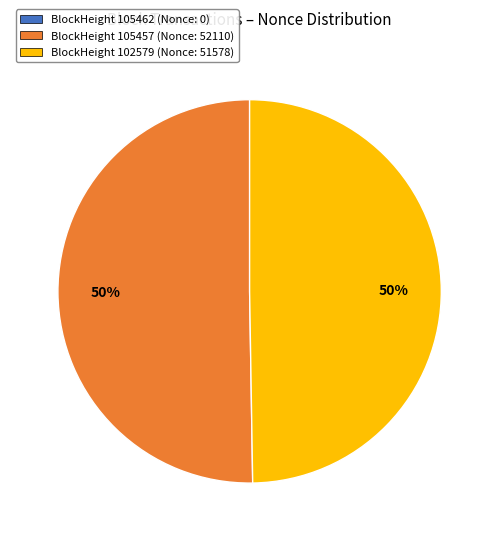

To the nearest percent, what is the average slice percentage?

33%